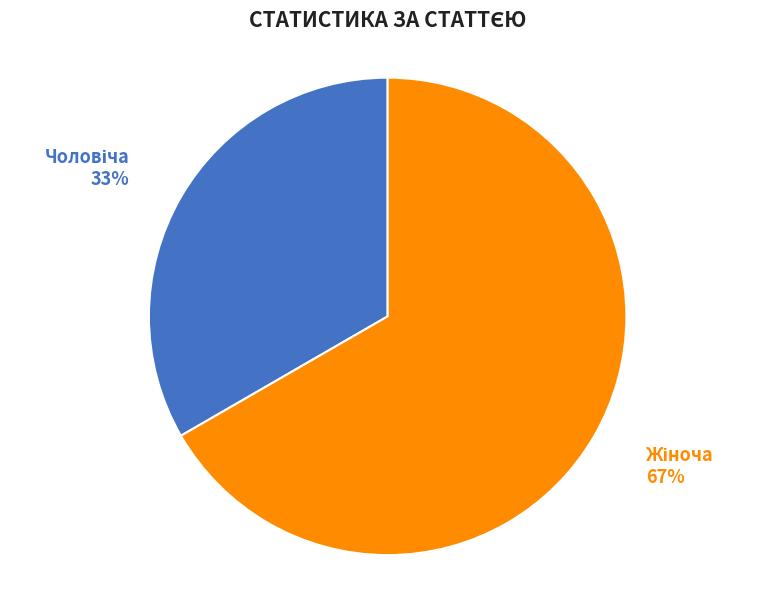

To the nearest percent, what is the average slice percentage?

50%